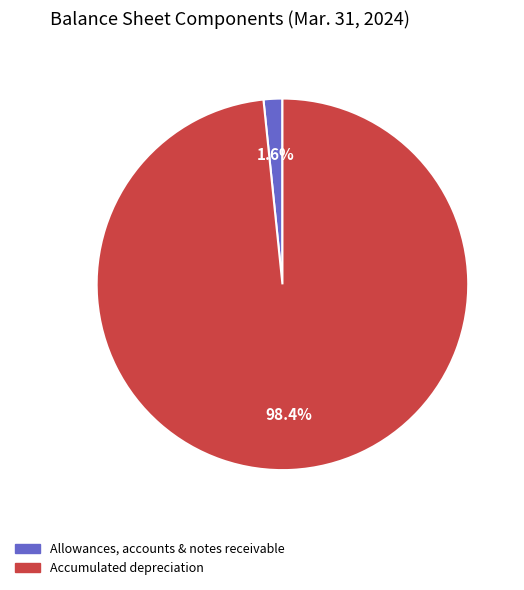

Does any single category account for the majority?

Yes